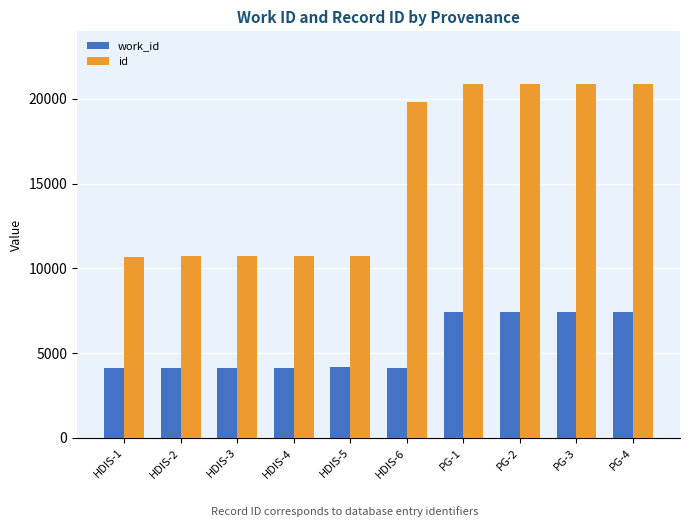

At which label is id closest to 15770?

HDIS-6